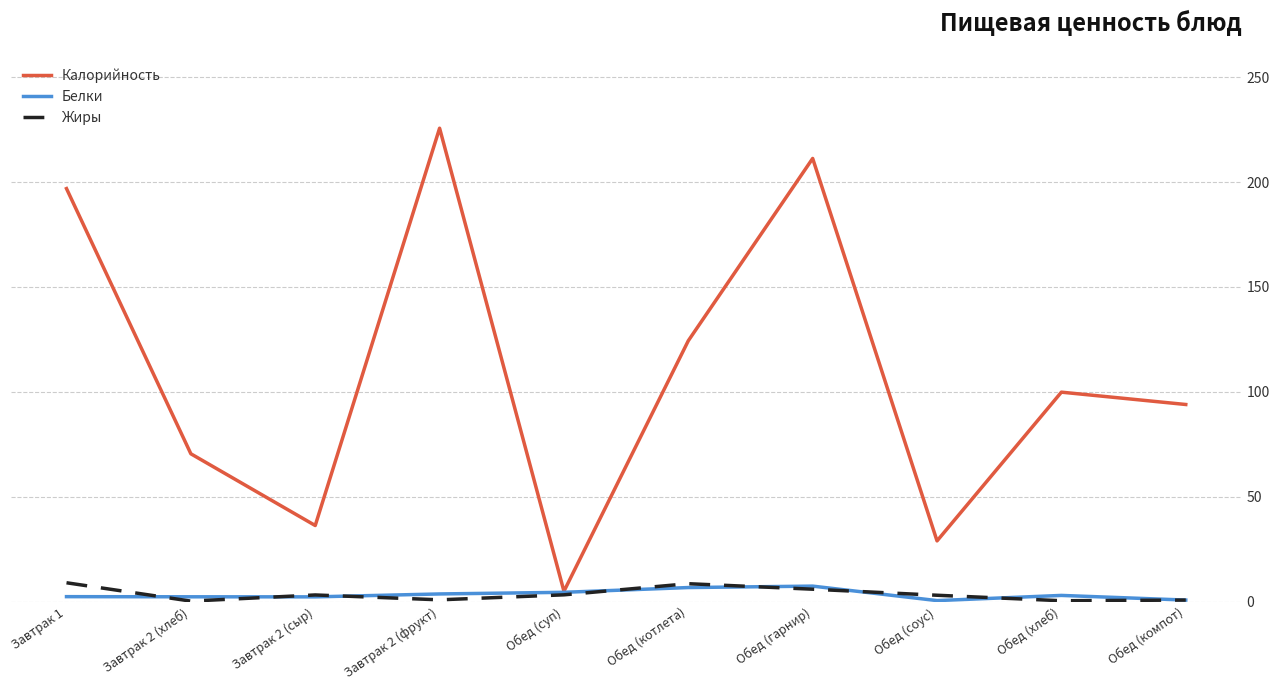

Which series has the largest total across all categories?

Калорийность